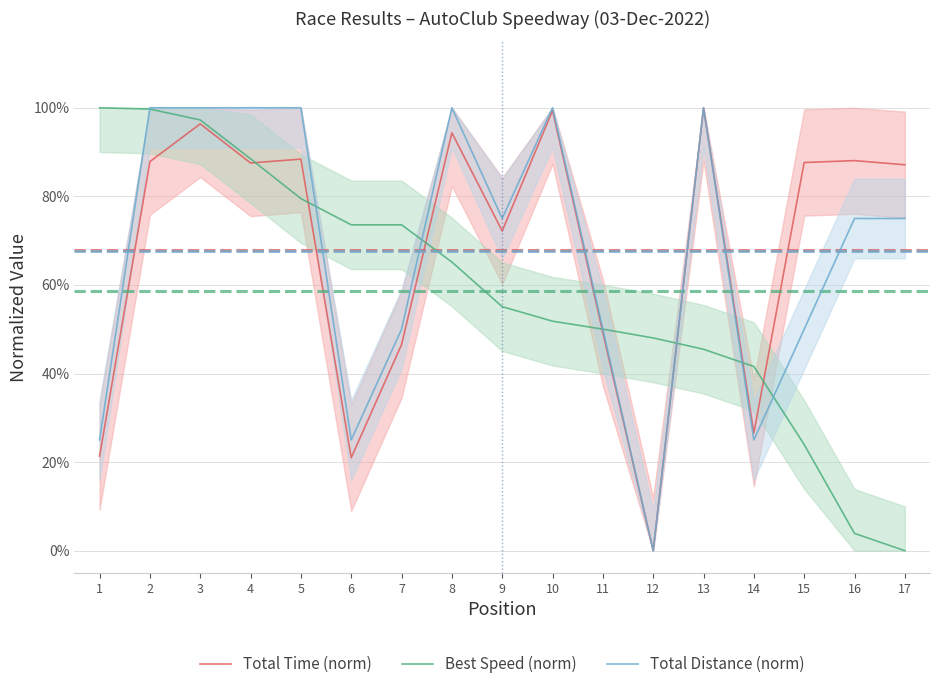

What is the sum of the Best Speed (norm) values at 13 and 3?

1.4